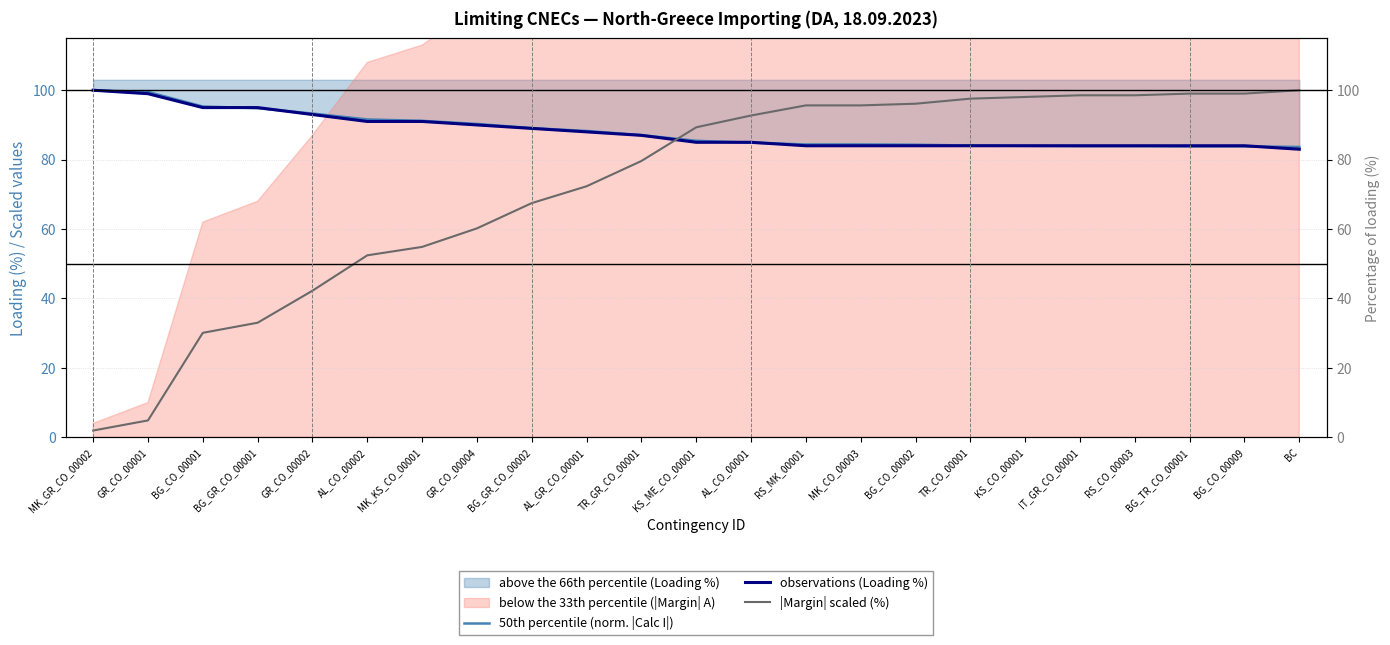

Is it true that observations (Loading %) equals 168.9 at MK_GR_CO_00002?

False